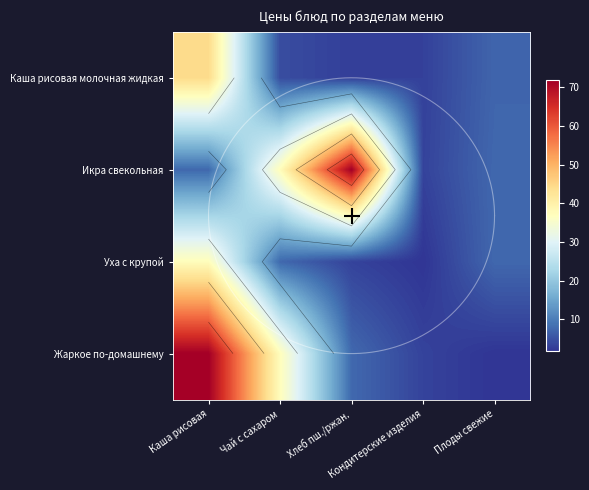

Is it true that Уха с крупой equals 37.3 at Каша рисовая?

True